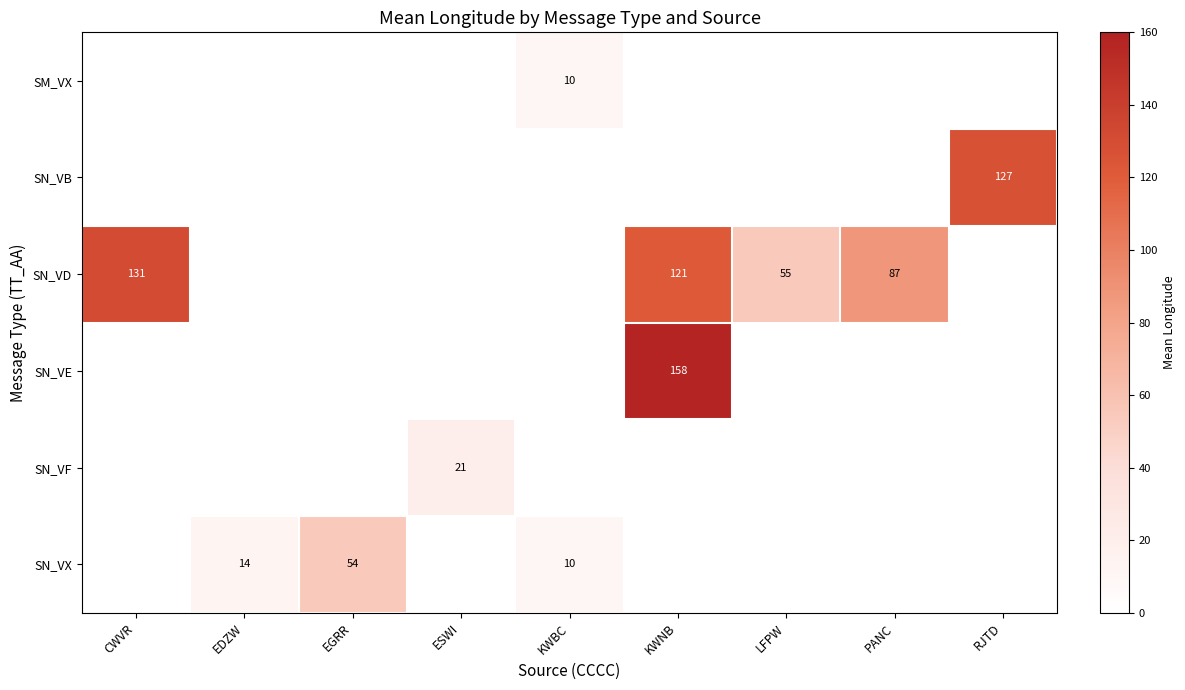

Is it true that SN_VD equals 117.3 at PANC?

False